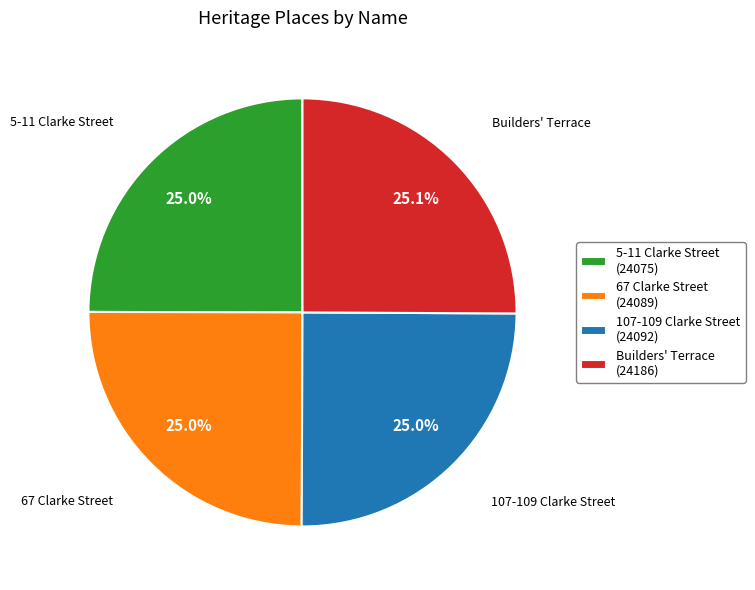

Is 5-11 Clarke Street (24075) the majority of the pie?

No